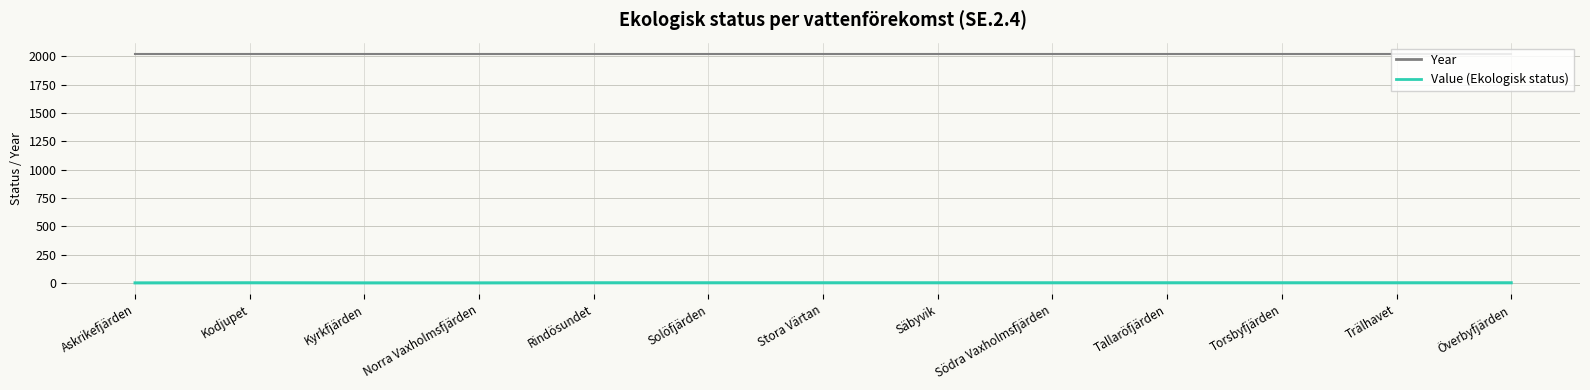

What is the greatest value displayed?

2021